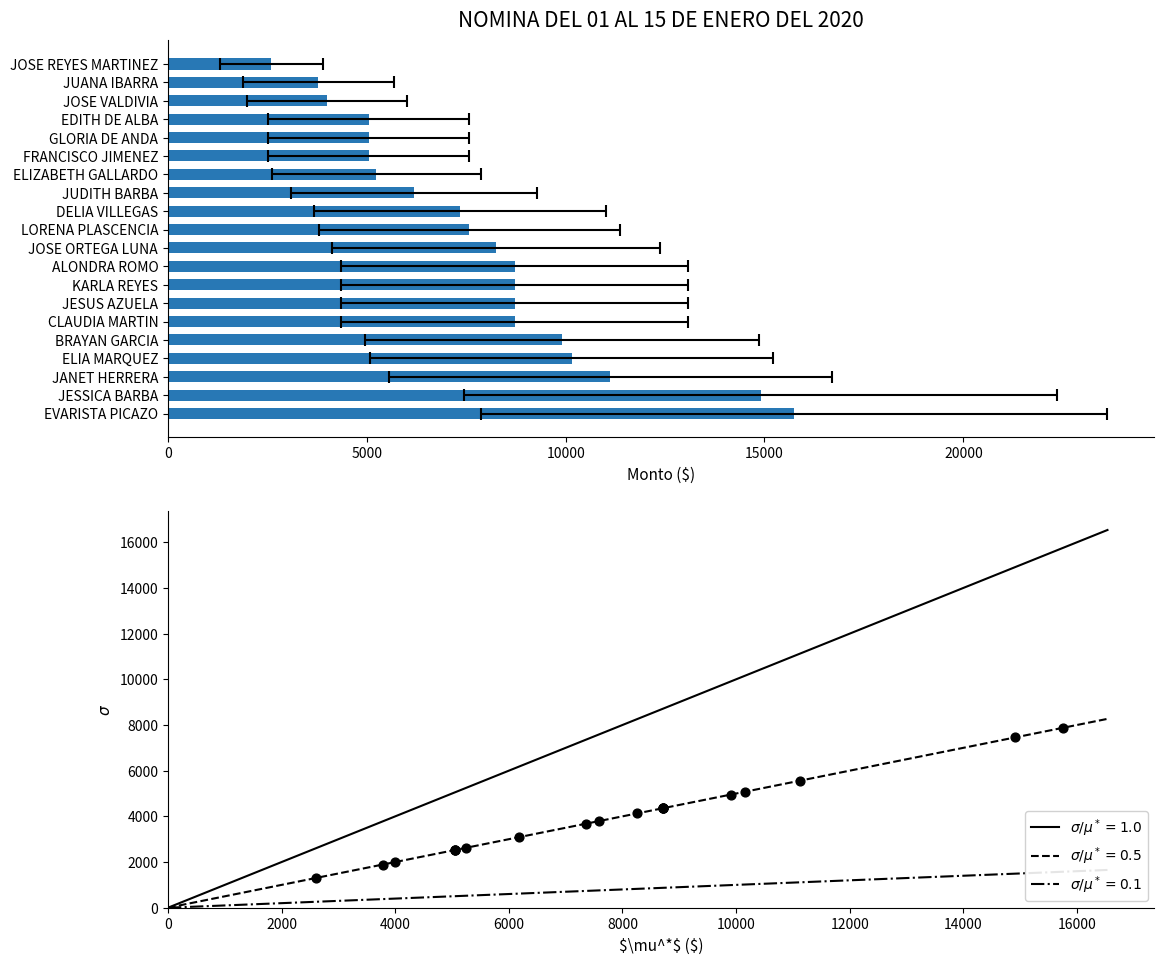

What is the ratio of the value at JUANA IBARRA to the value at JOSE REYES MARTINEZ?

1.5